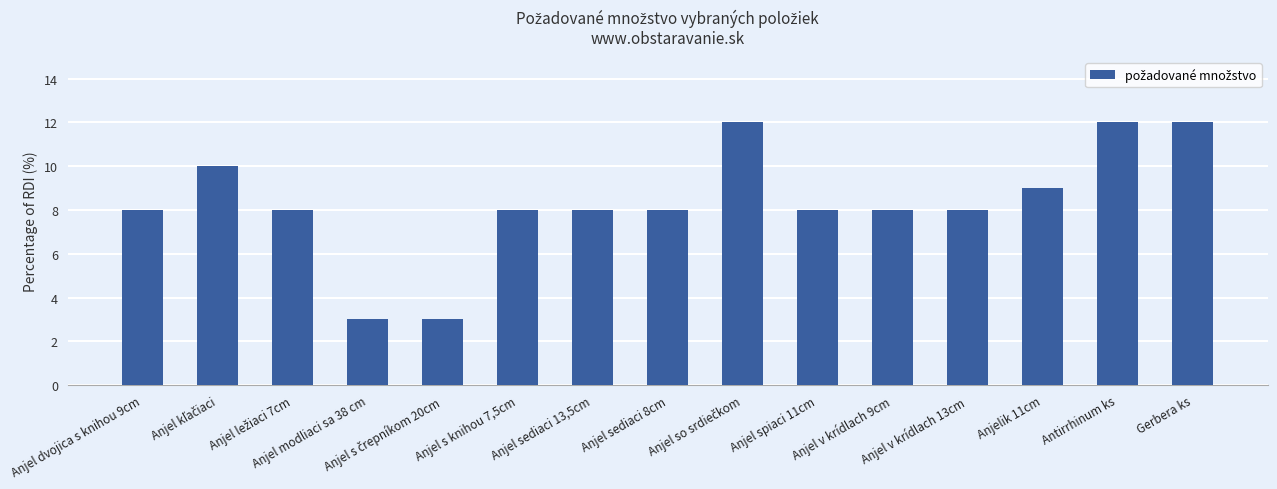

What is the minimum value shown in the chart?

3